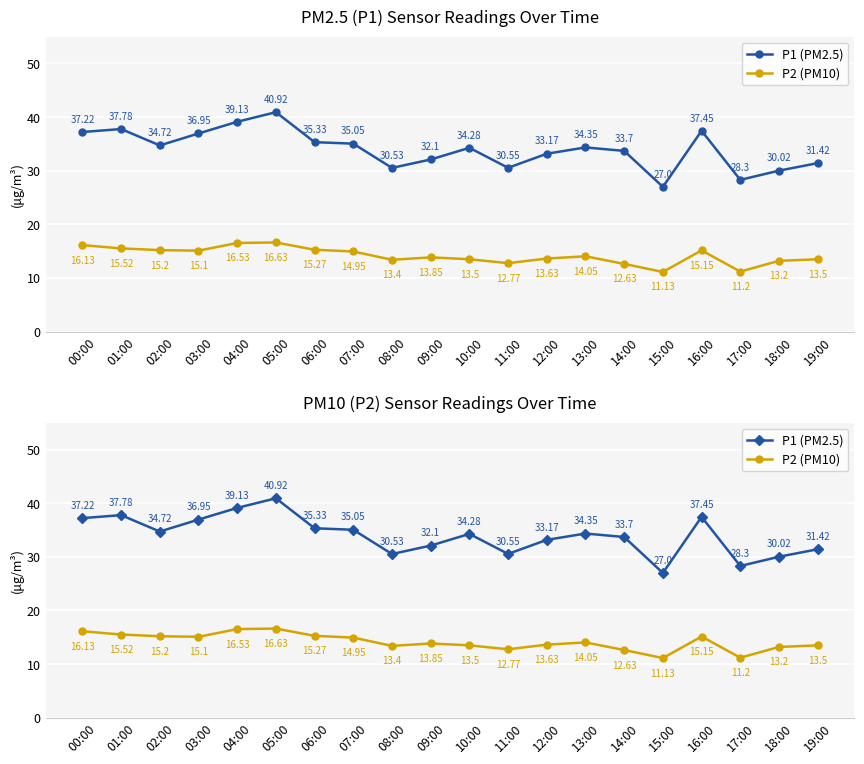

Which series has the widest spread of values?

P1 (PM2.5)